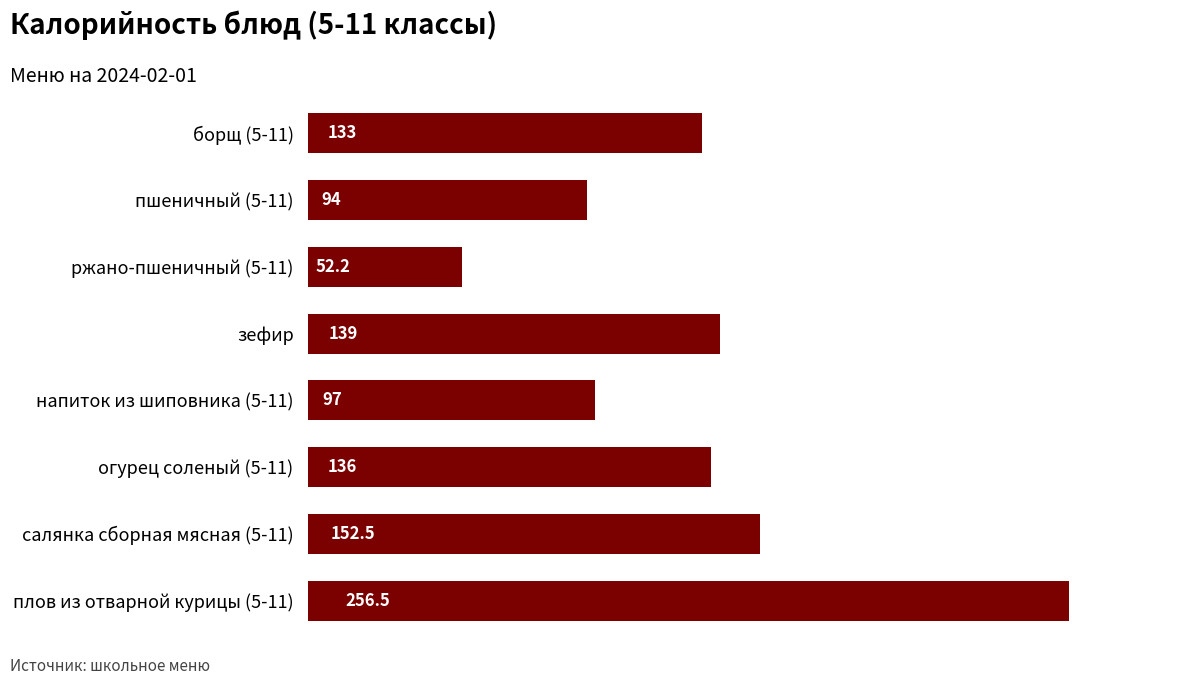

How many distinct data groups are displayed?

1